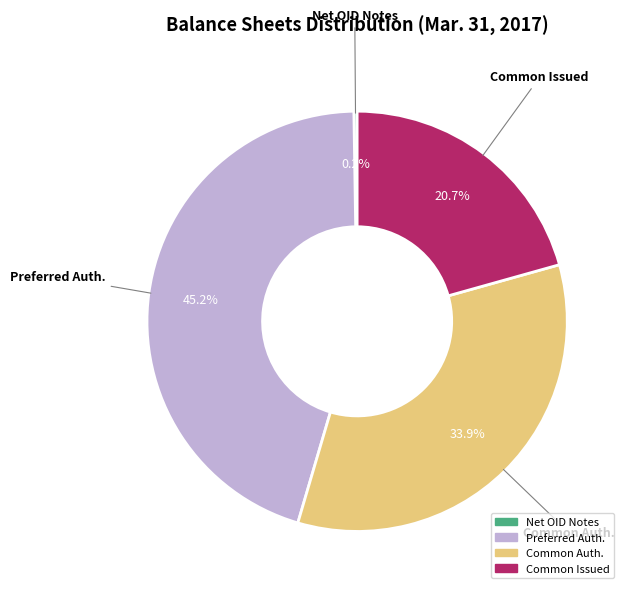

Between Common Auth. and Preferred Auth., which is larger?

Preferred Auth.